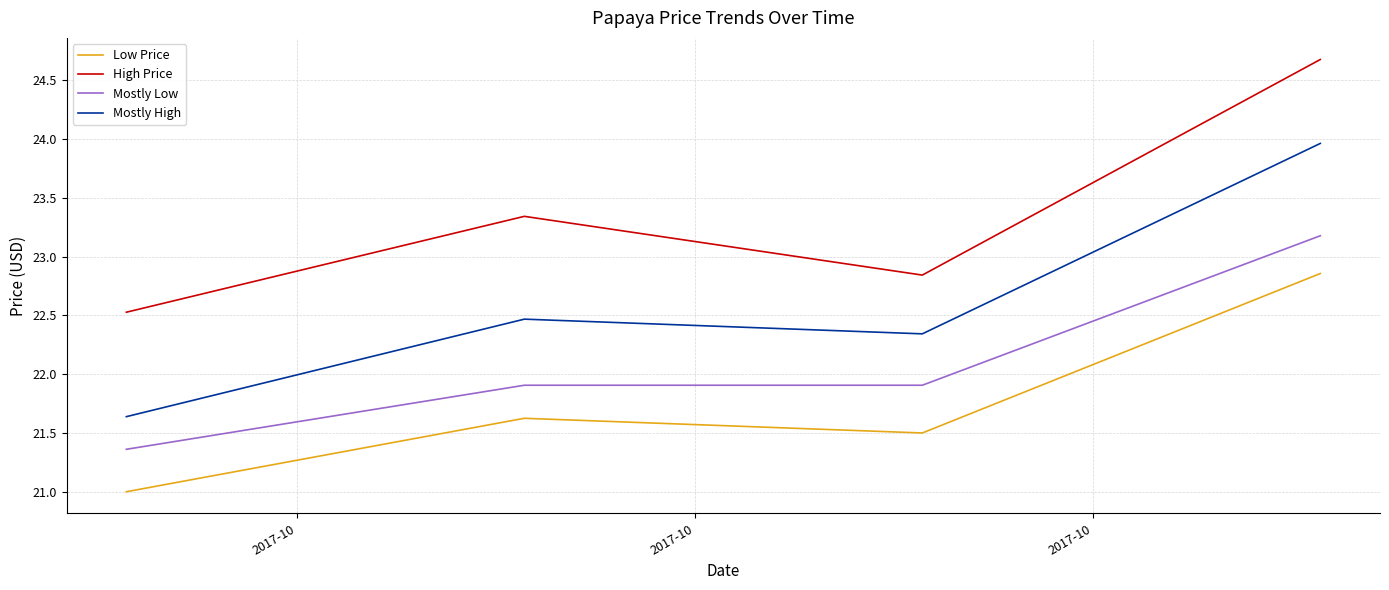

What is the minimum value for Low Price?

21.0